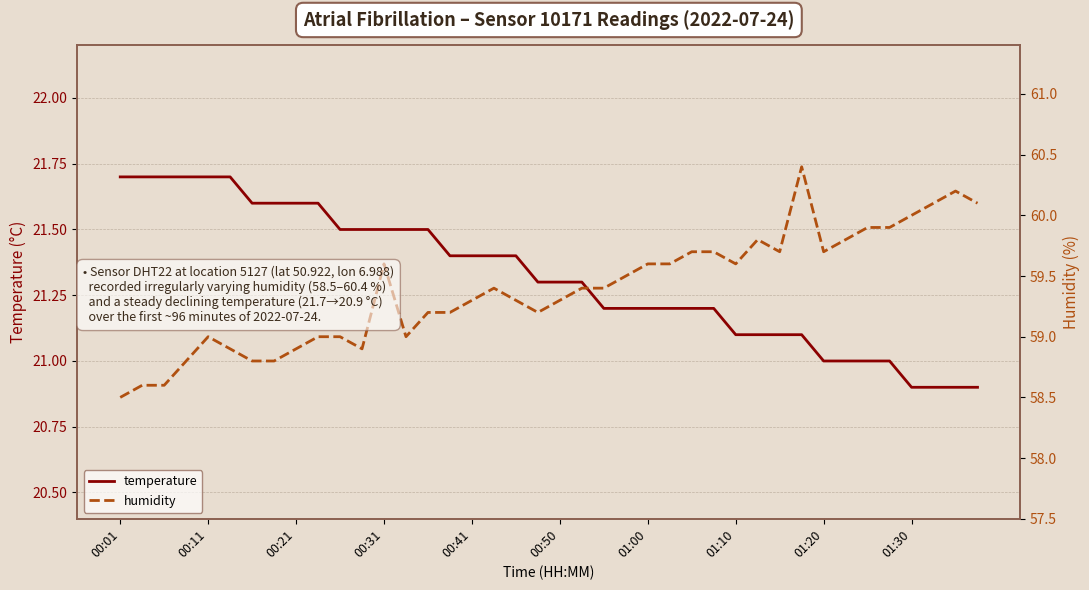

True or false: temperature has a value of 21.1 at 01:10.

True